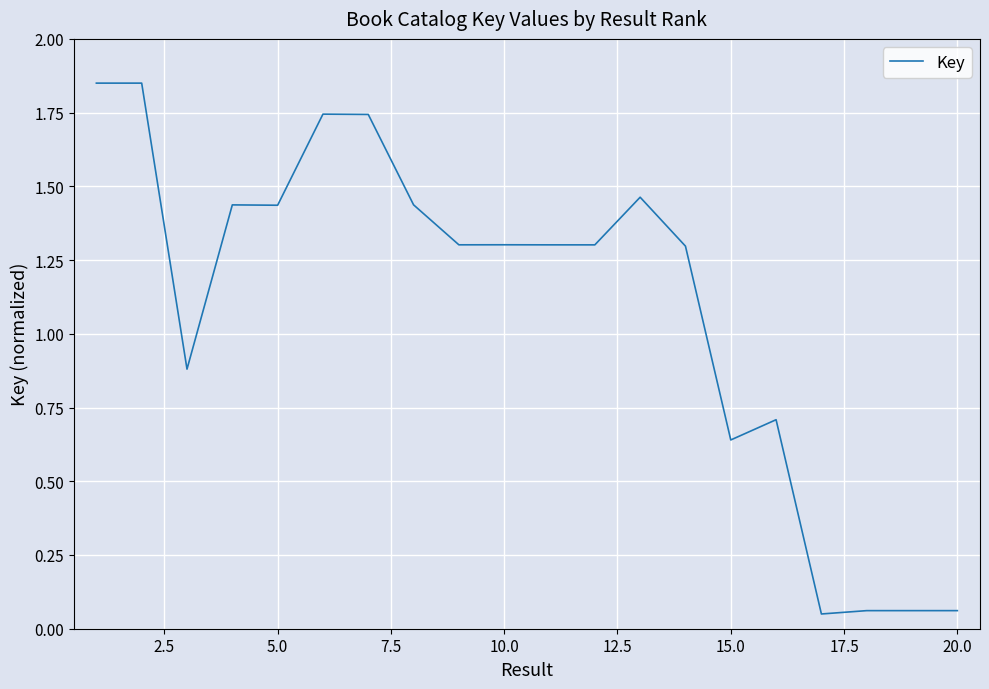

Does the chart have visible grid lines?

Yes